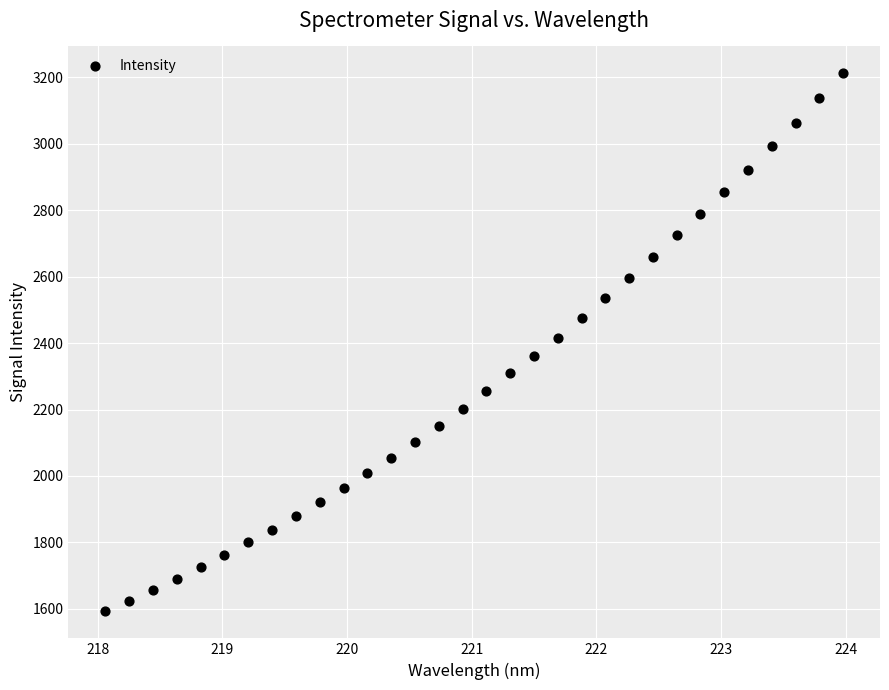

What is the range of Y values (max minus min)?

1619.8